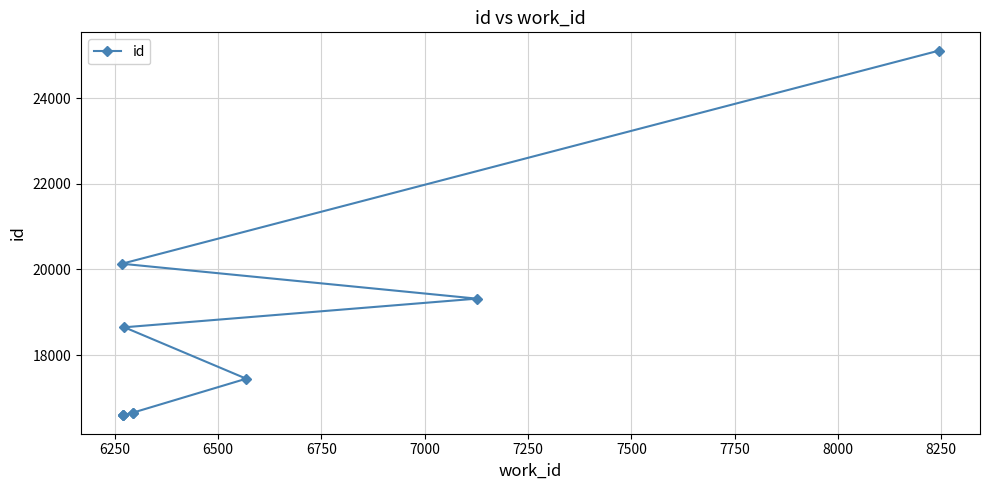

Between 8250 and 7500, which is larger?

8250